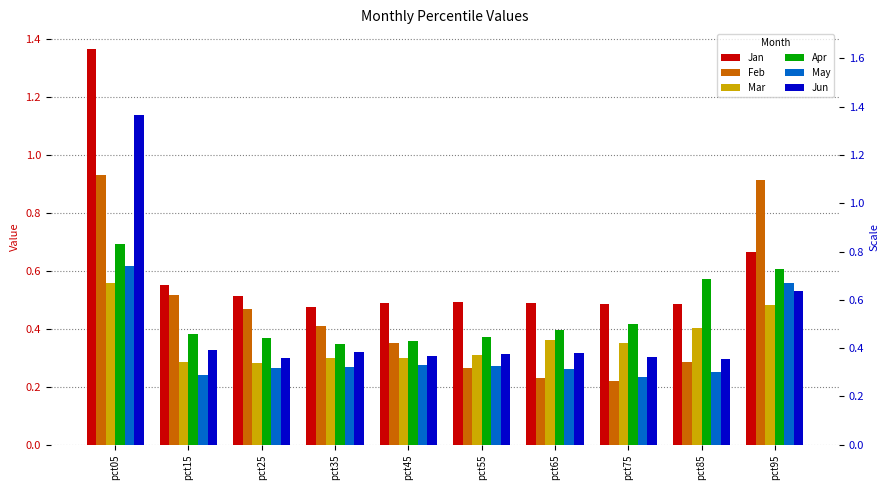

Count the Apr values in the range 0 to 1.

10